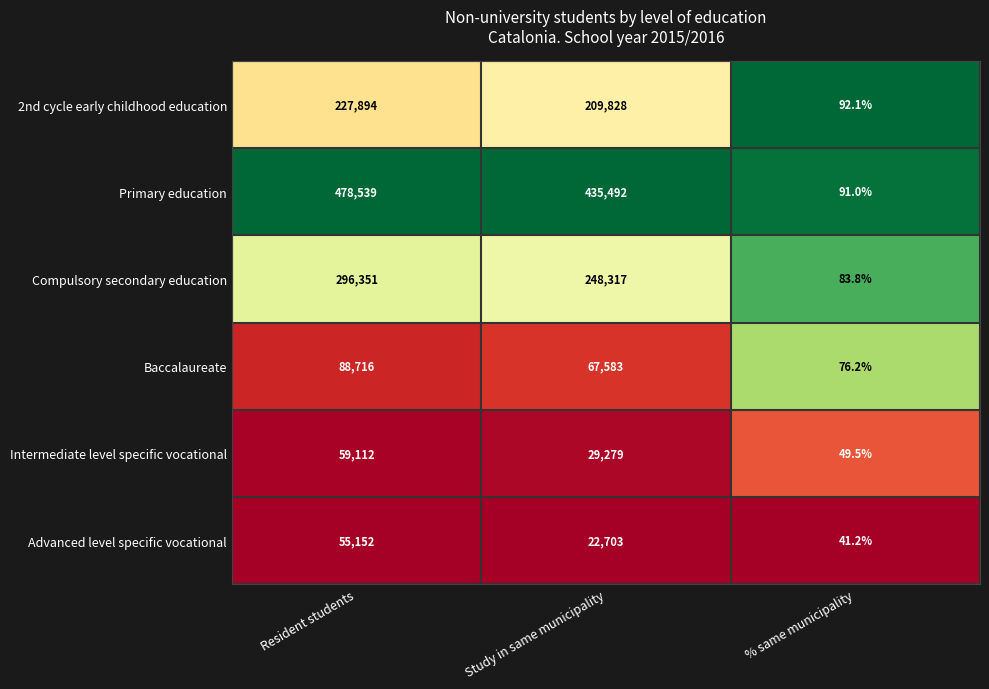

At Resident students, list the series in order from largest to smallest.

Primary education, Compulsory secondary education, 2nd cycle early childhood education, Baccalaureate, Intermediate level specific vocational, Advanced level specific vocational